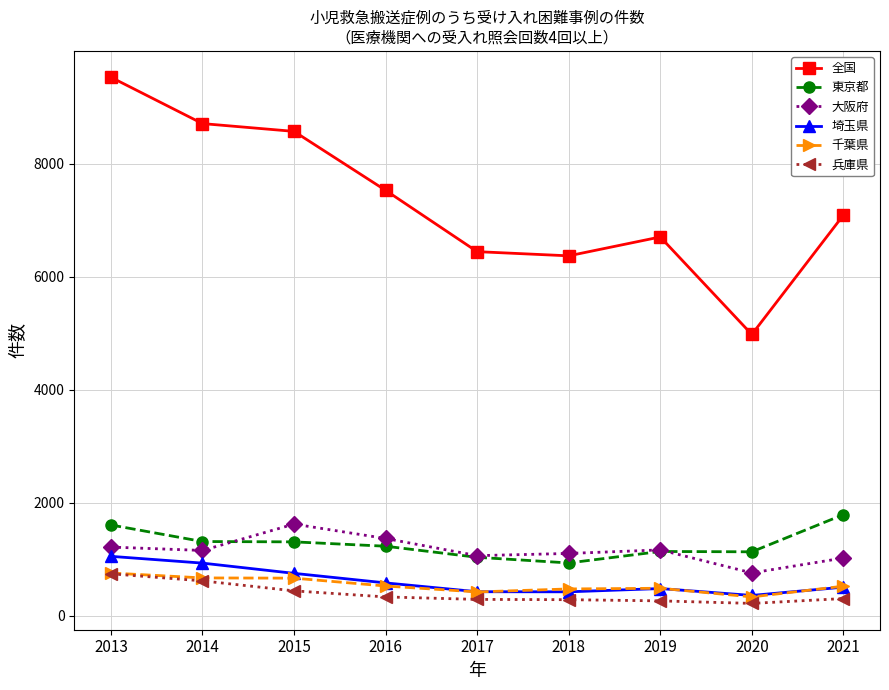

What is the value of the 千葉県 point at the 2nd from the left?

669